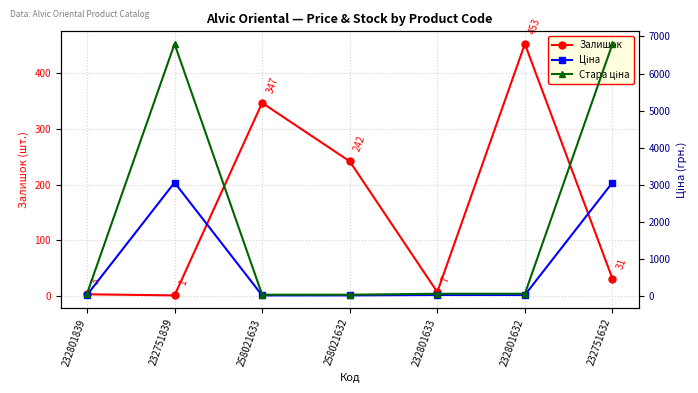

True or false: Ціна and Залишок cross at least once.

True